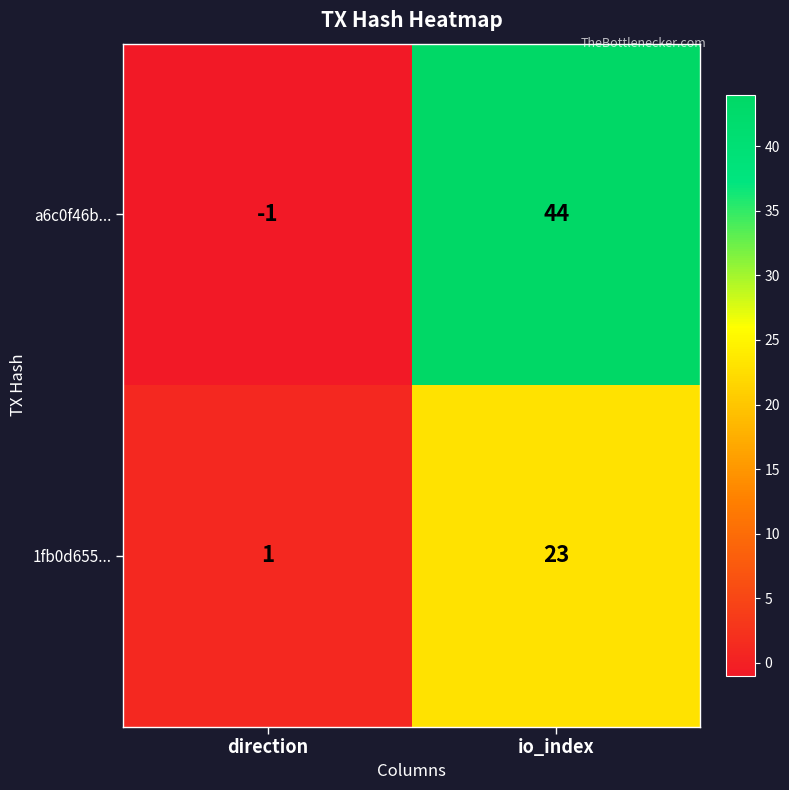

True or false: a6c0f46b... has a value of -1 at direction.

True